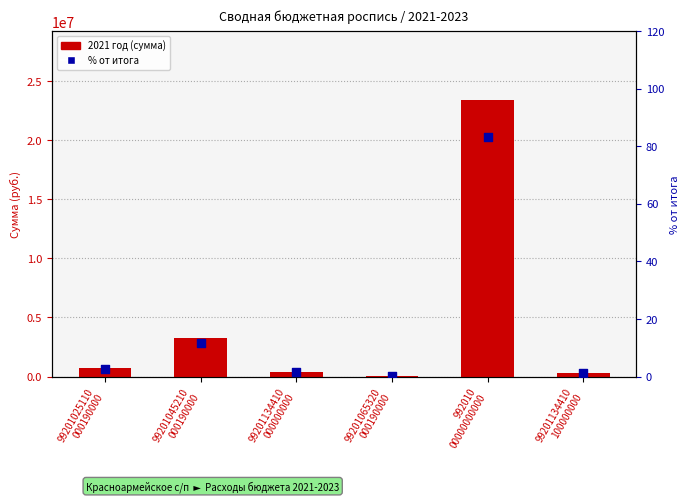

At how many categories does at least one series exceed 21101701?

1